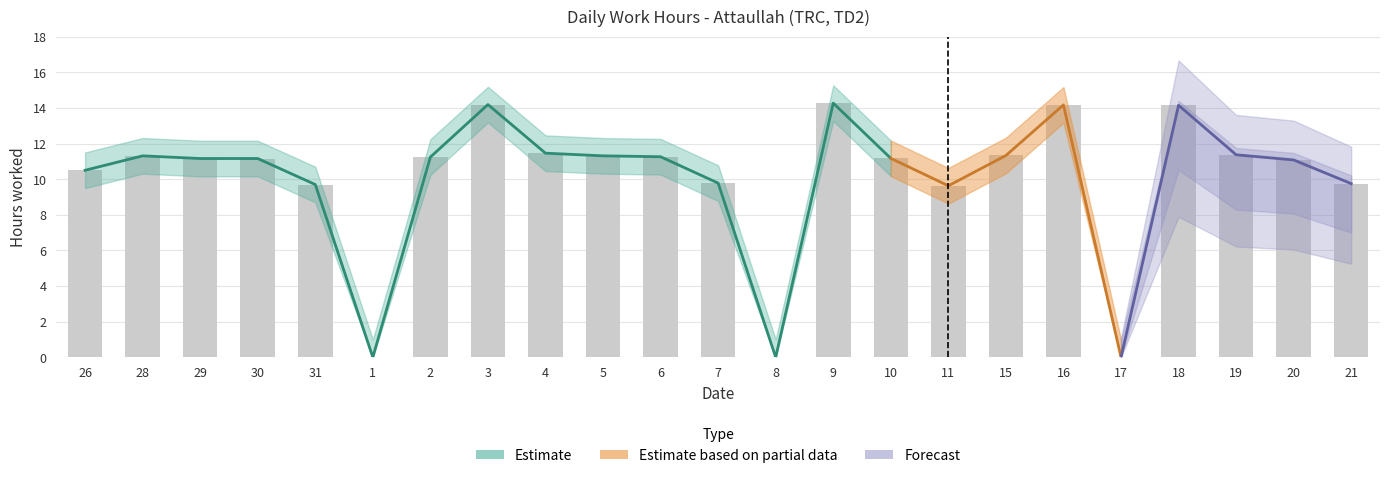

Are the bars horizontal?

No